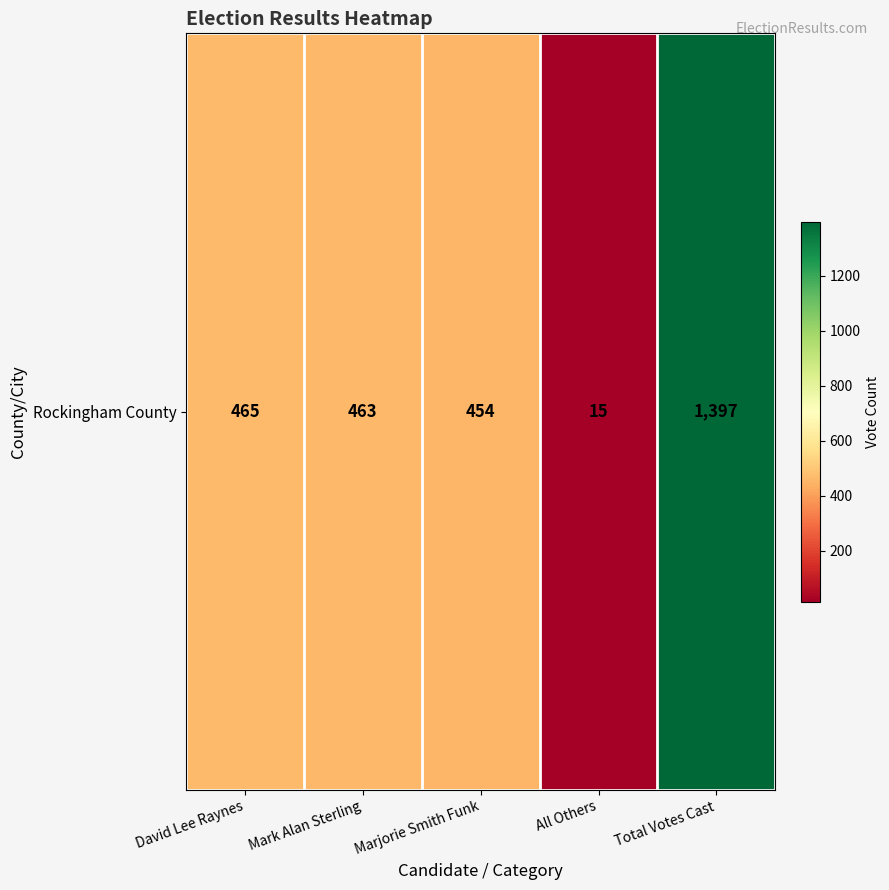

List the labels in order of value, largest first.

Total Votes Cast, David Lee Raynes, Mark Alan Sterling, Marjorie Smith Funk, All Others